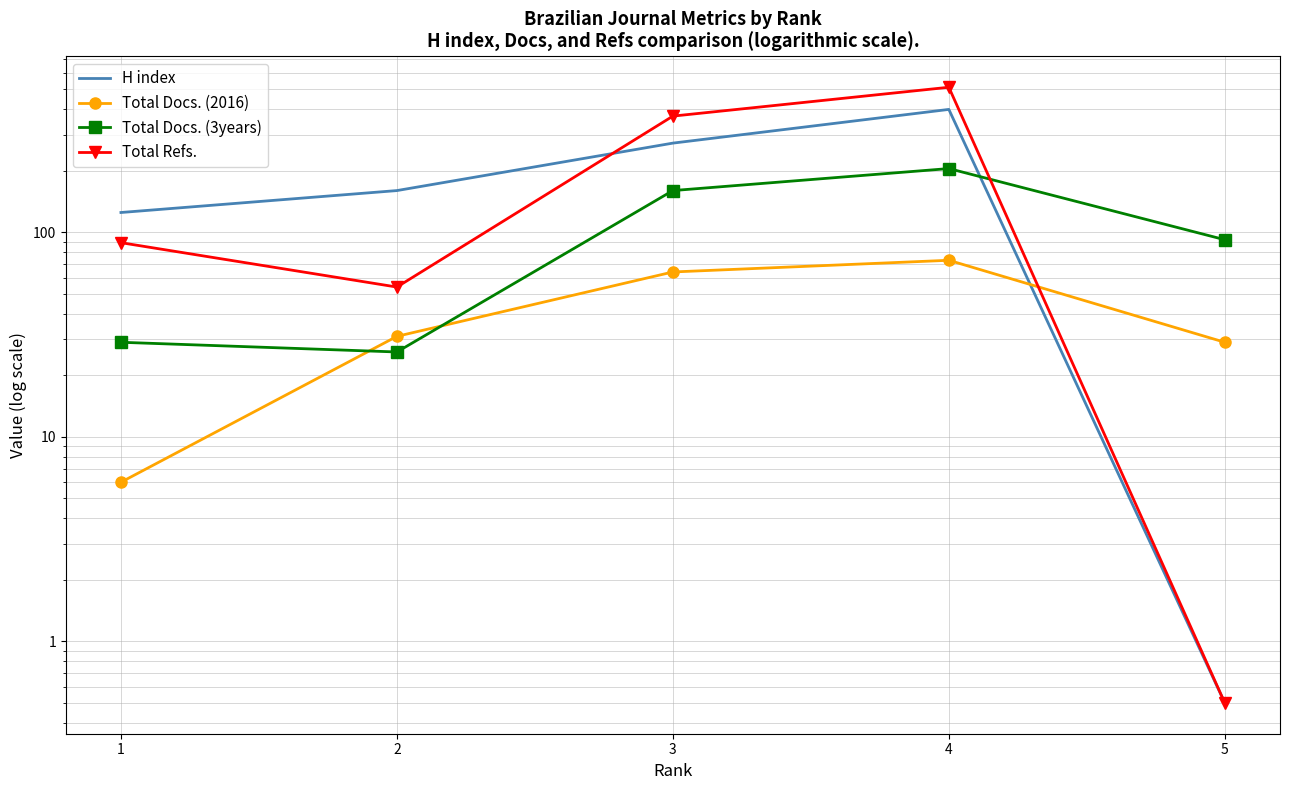

Between which two adjacent categories do Total Docs. (2016) and Total Docs. (3years) first intersect?

1 and 2